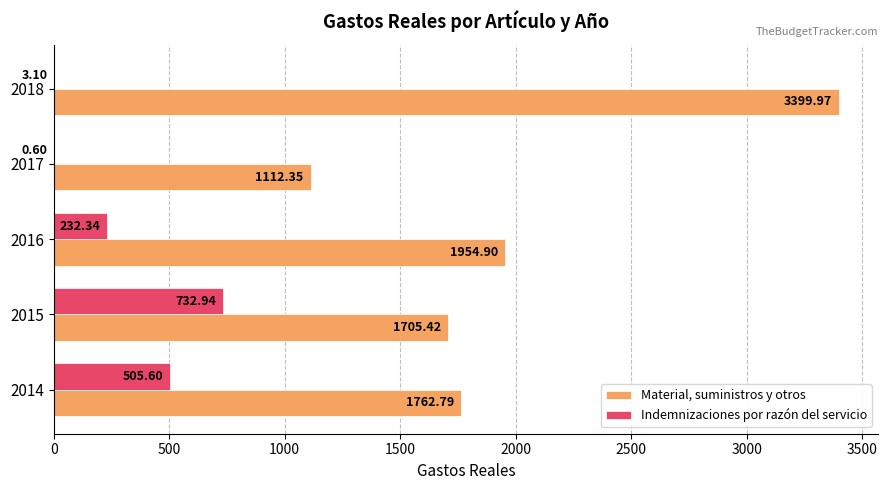

Which series changed the most between 2014 and 2015?

Indemnizaciones por razón del servicio